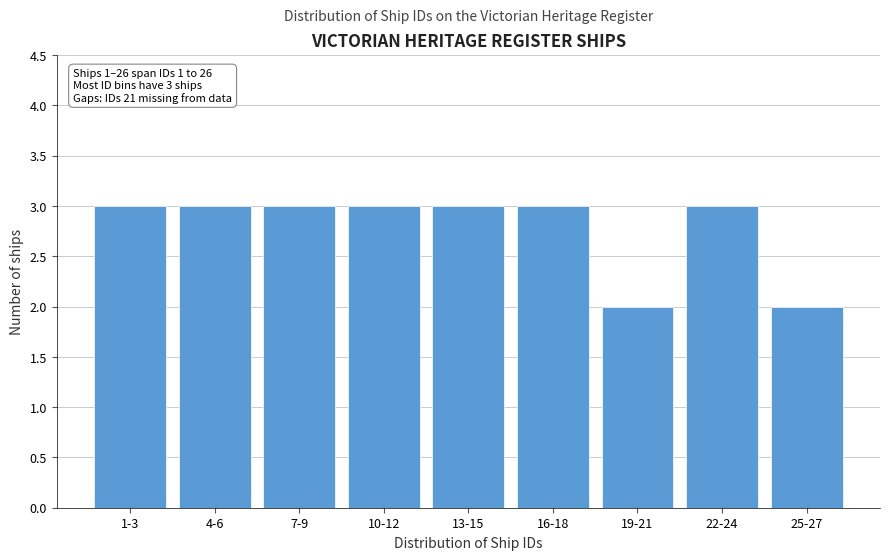

Reading right to left, extract all data points from this chart.

2	3	2	3	3	3	3	3	3